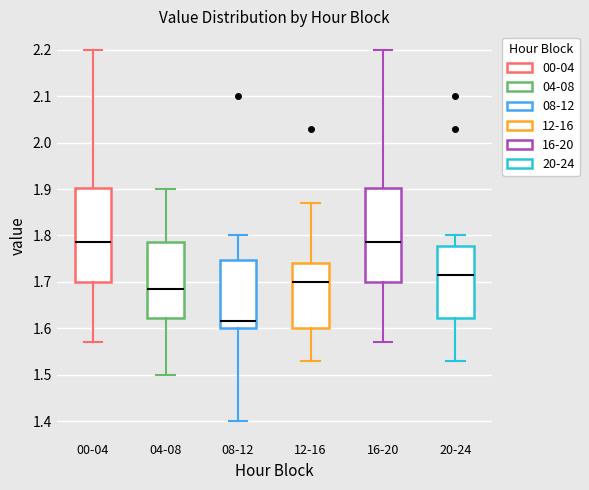

Where does the lower whisker of the box for 20-24 end on the y-axis? The values are not printed on the chart, so give them approximately, as read against the axis.

1.53